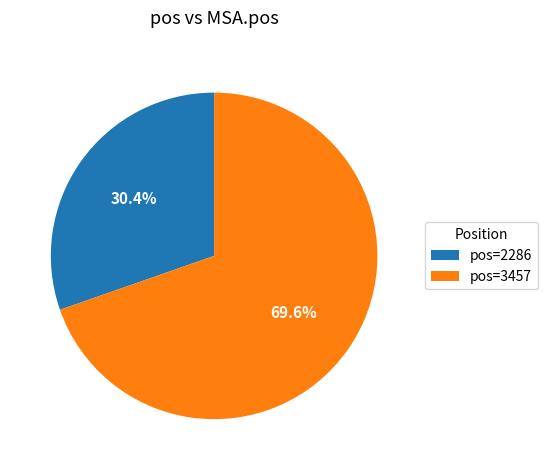

What is the ratio of the value at pos=3457 to the value at pos=2286?

2.3